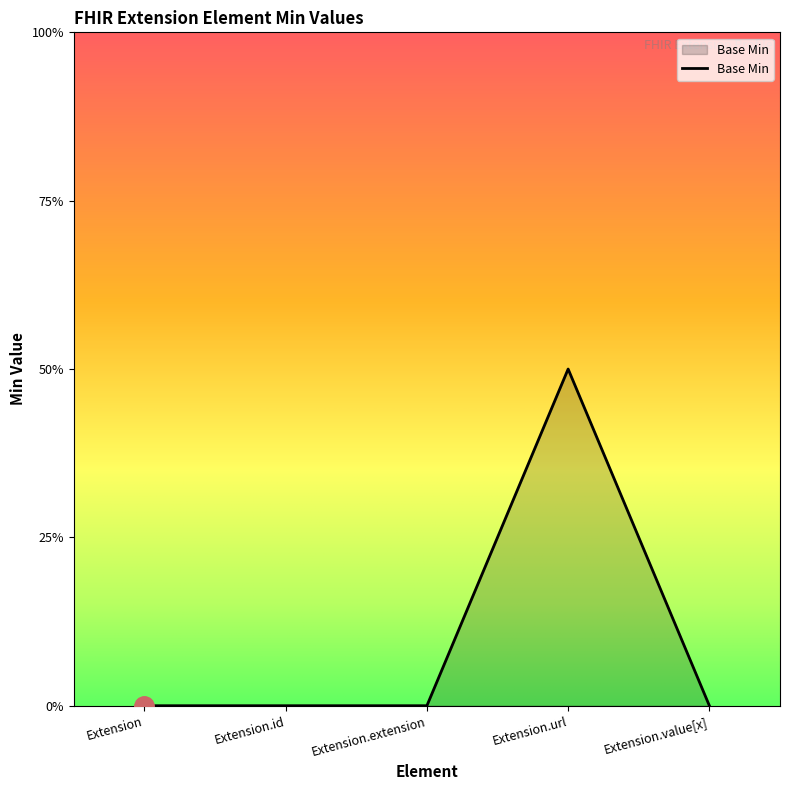

Is this an area chart (filled region under the line)?

Yes